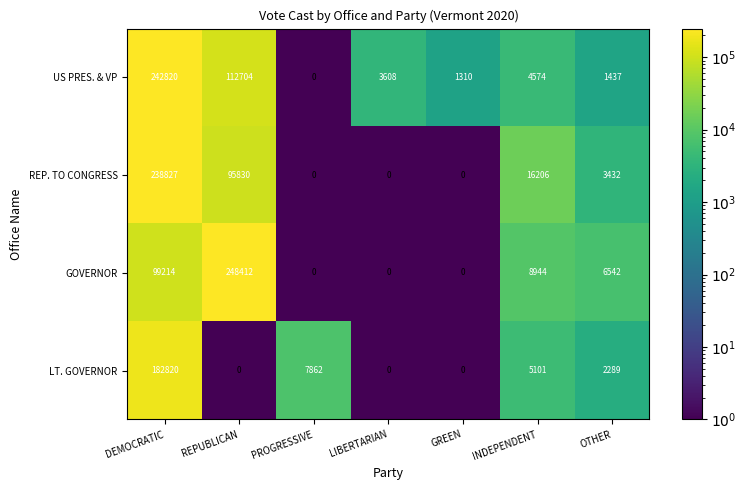

The US PRES. & VP series shows 1437 at OTHER. True or false?

True